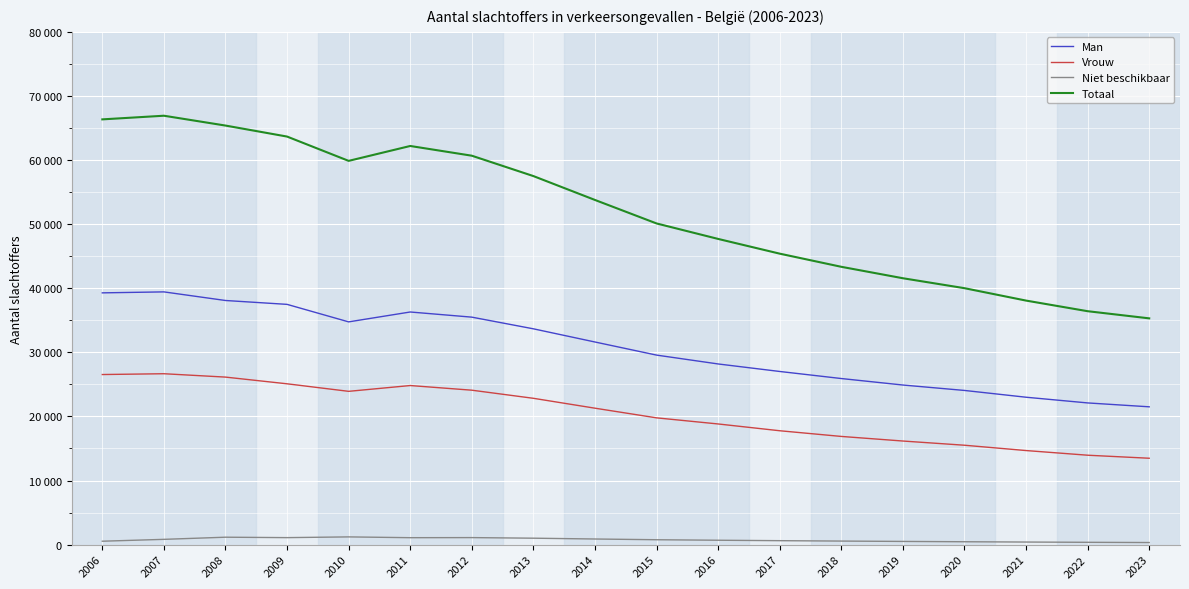

Reading left to right, what are all the values shown in this chart?

Man: 2006=39279	2007=39431	2008=38088	2009=37484	2010=34752	2011=36294	2012=35490	2013=33669	2014=31612	2015=29568	2016=28186	2017=27014	2018=25912	2019=24900	2020=24054	2021=22996	2022=22107	2023=21500
Vrouw: 2006=26536	2007=26662	2008=26136	2009=25090	2010=23915	2011=24820	2012=24093	2013=22828	2014=21285	2015=19778	2016=18824	2017=17766	2018=16879	2019=16162	2020=15507	2021=14676	2022=13949	2023=13476
Niet beschikbaar: 2006=531	2007=822	2008=1157	2009=1090	2010=1205	2011=1081	2012=1095	2013=1003	2014=876	2015=762	2016=684	2017=615	2018=553	2019=498	2020=448	2021=402	2022=361	2023=325
Totaal: 2006=66346	2007=66915	2008=65381	2009=63664	2010=59872	2011=62195	2012=60678	2013=57500	2014=53773	2015=50108	2016=47694	2017=45395	2018=43344	2019=41560	2020=40009	2021=38074	2022=36417	2023=35301